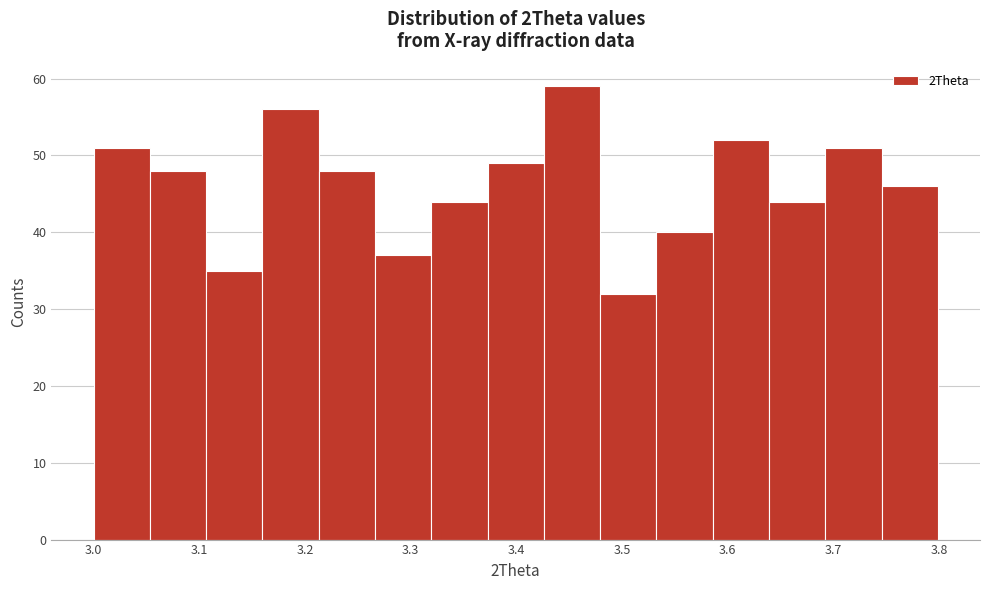

What is the height of the bar covering 3.75 to 3.80 on the x-axis? Neither the bar edges nor the heights are printed on the chart, so give them approximately, as read against the axes.

46